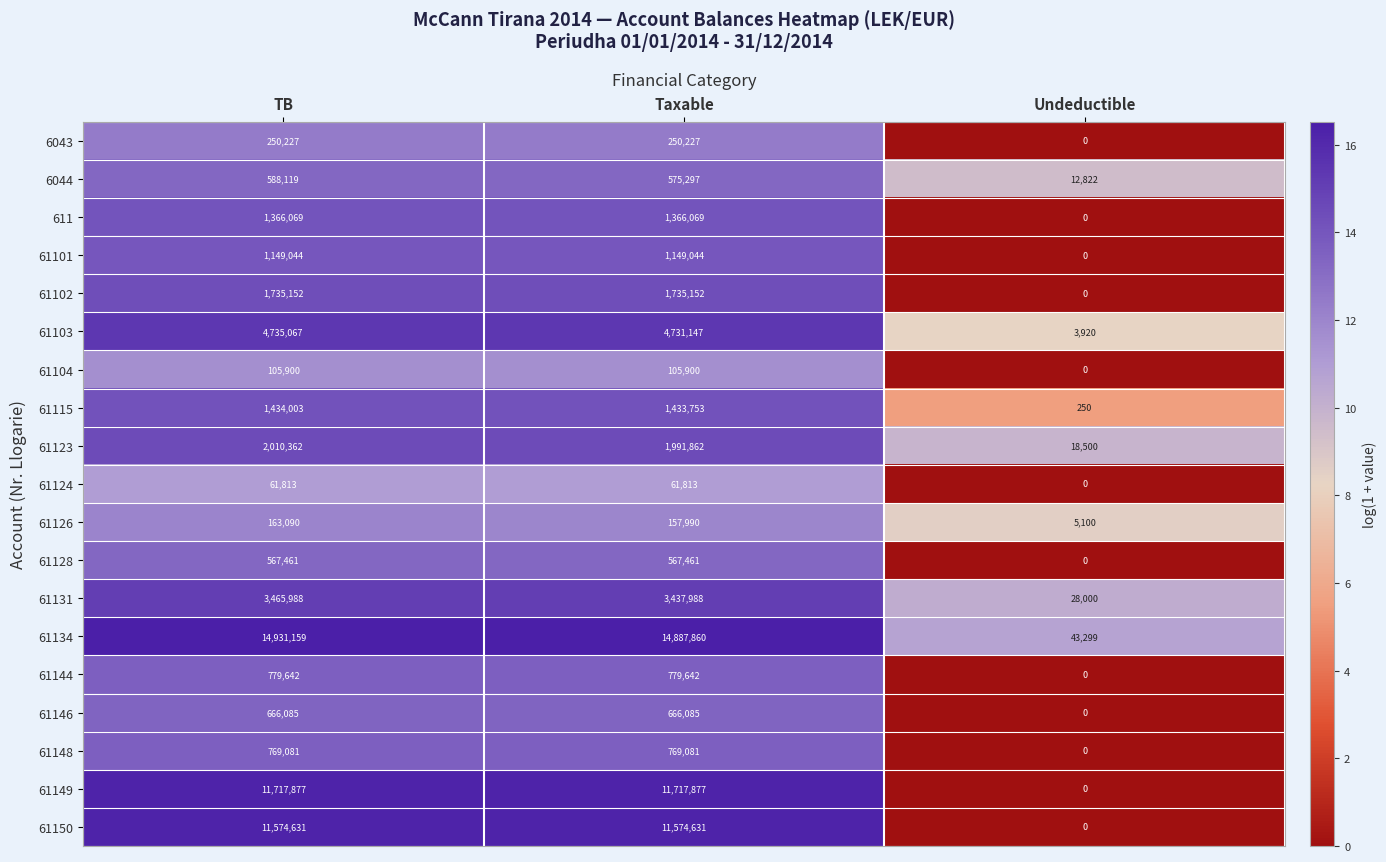

How many distinct data groups are displayed?

19